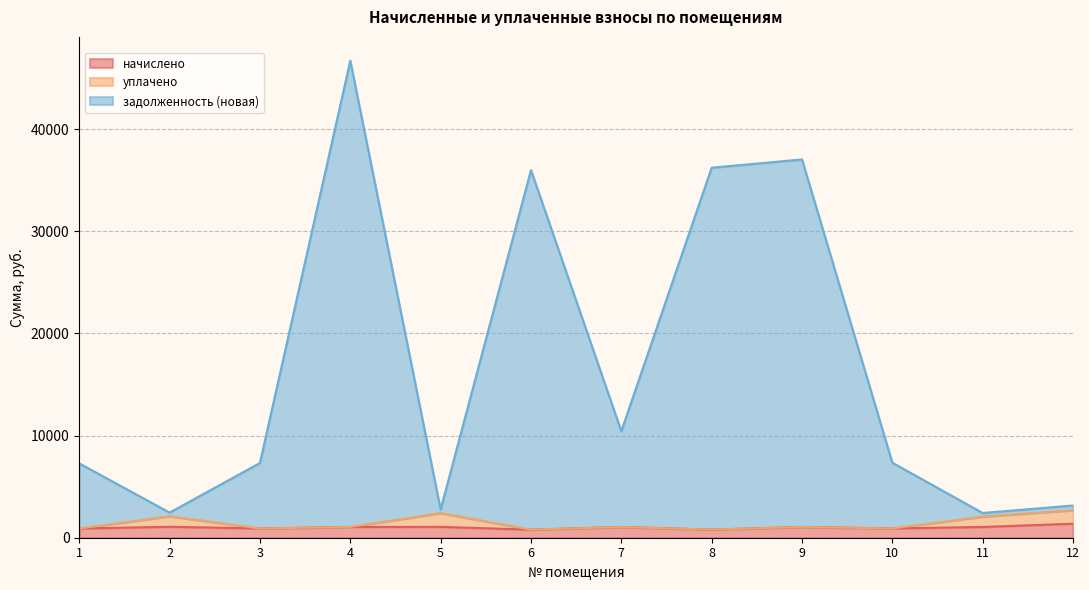

True or false: уплачено and начислено intersect in this chart.

False